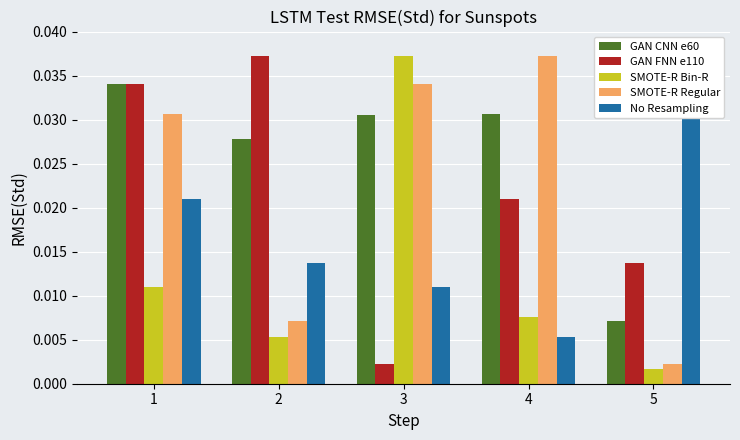

Which has a higher value, 2 or 1?

1